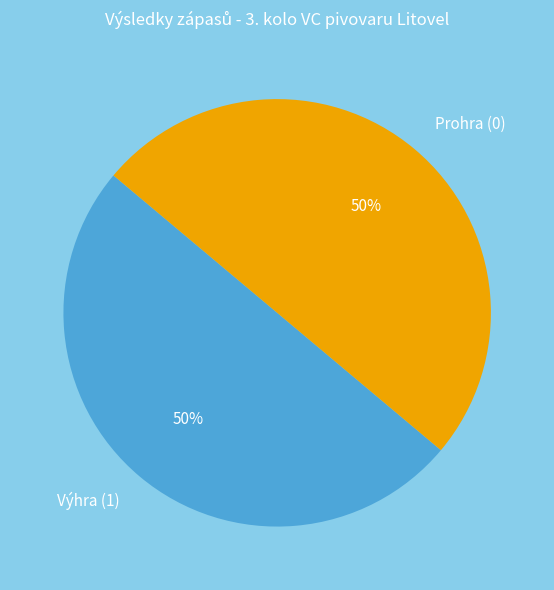

What is the ratio of the value at Prohra (0) to the value at Výhra (1)?

1.0